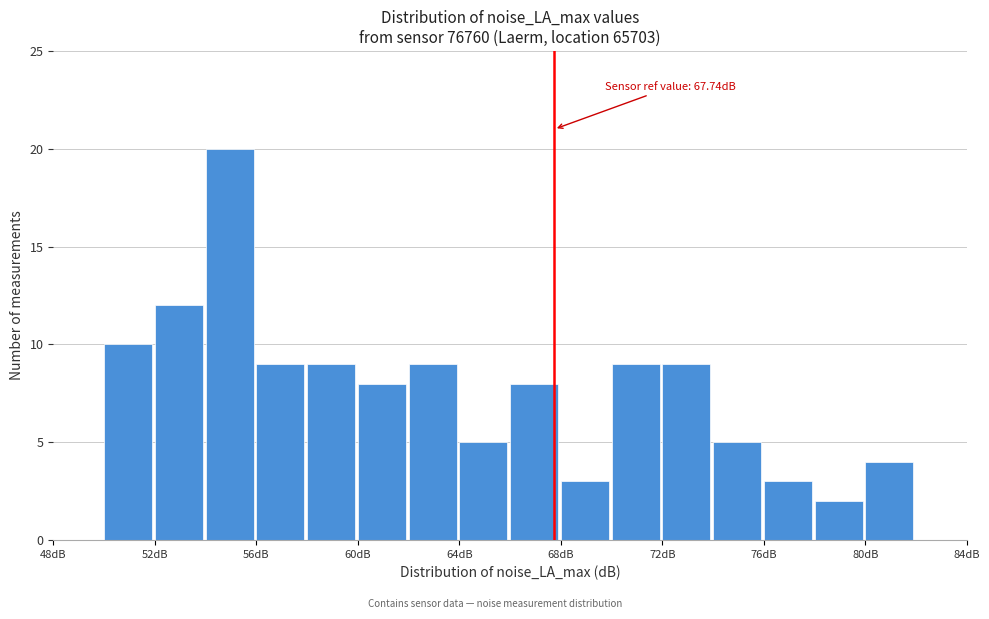

Which range on the x-axis has the tallest bar?

54 to 56